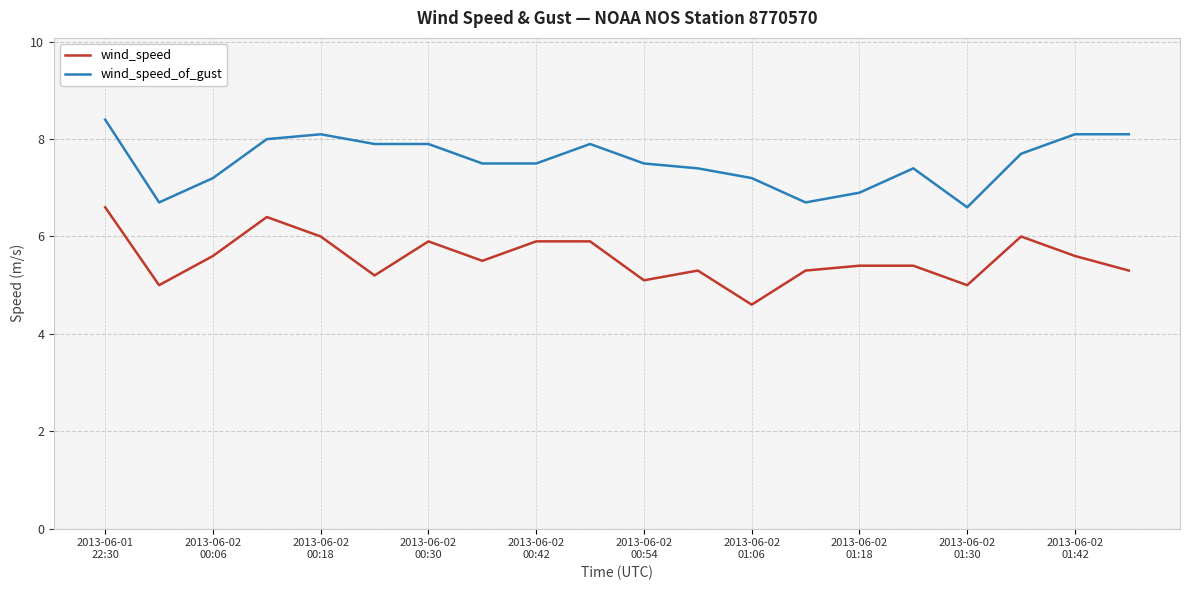

What is the maximum value for wind_speed_of_gust?

8.4